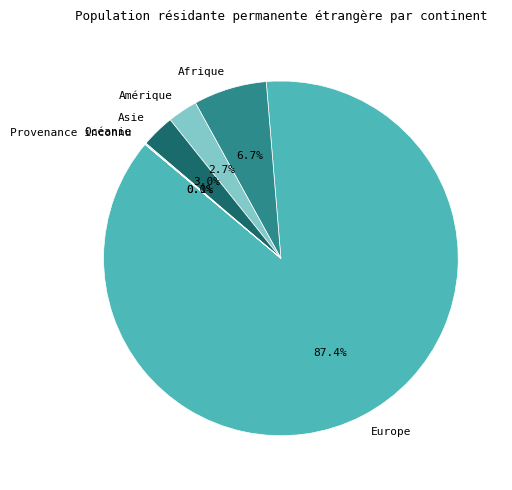

Is there any slice that represents more than half of the pie?

Yes